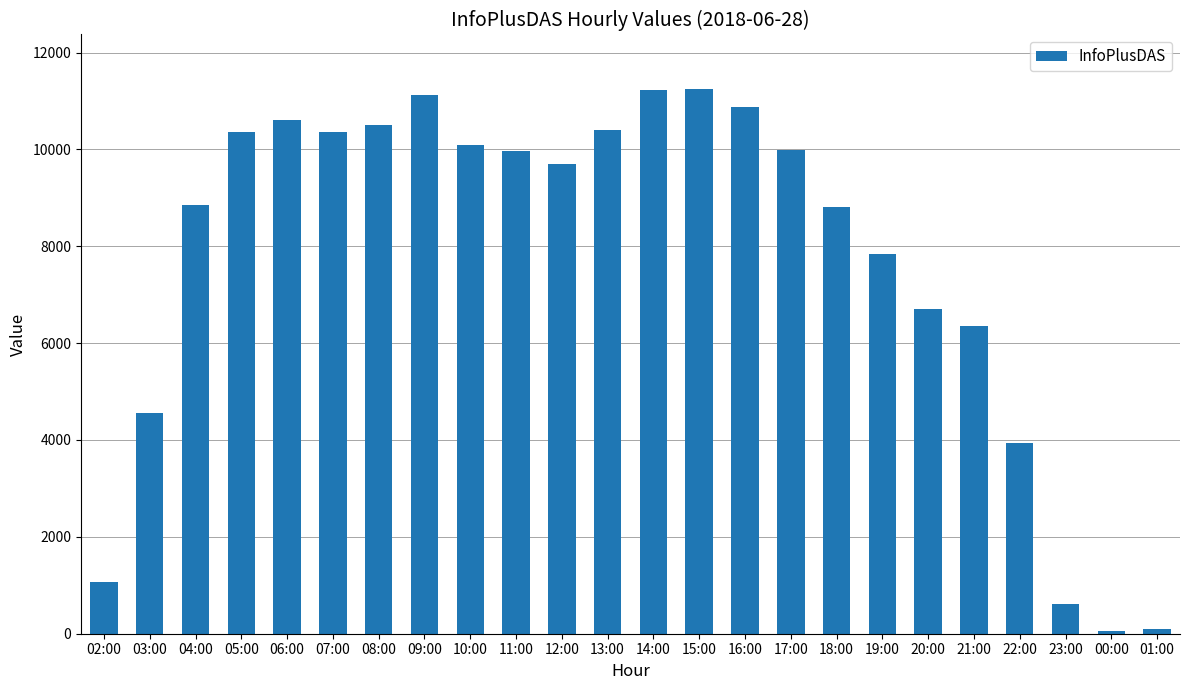

Approximately how many times larger is the value at 10:00 compared to 11:00?

1.0